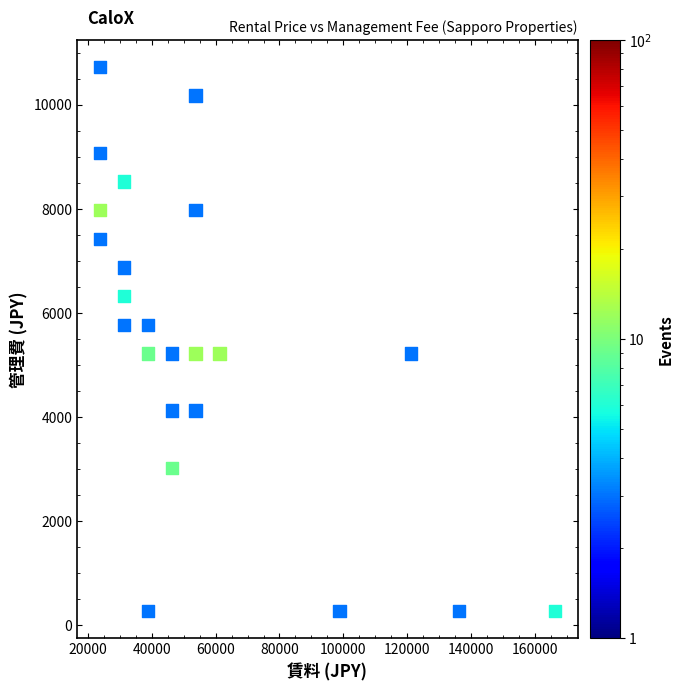

What is the range of X values (max minus min)?

142501.9